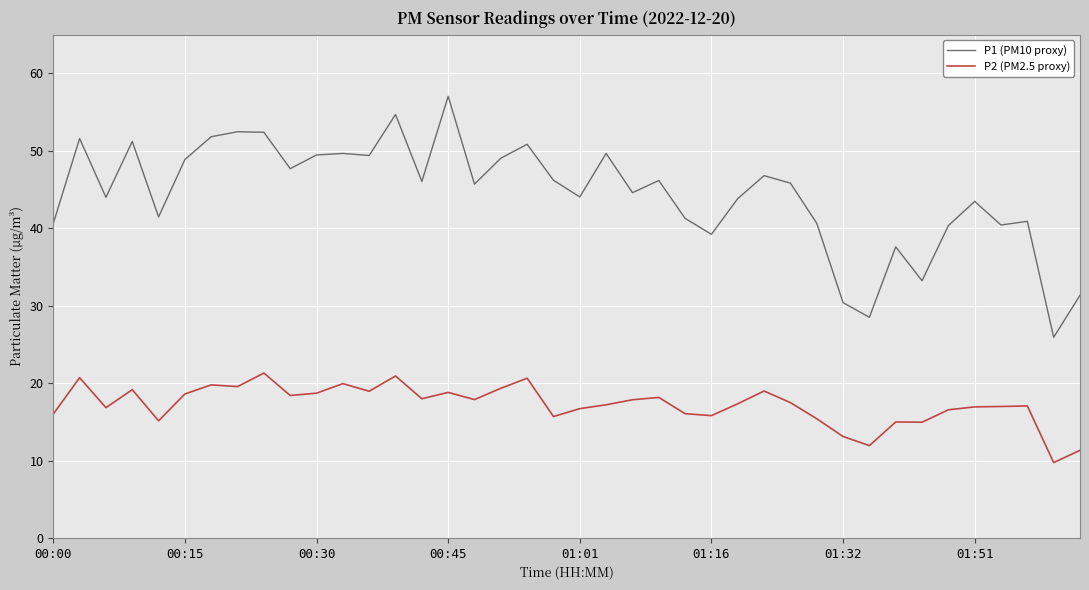

True or false: P2 (PM2.5 proxy) and P1 (PM10 proxy) cross at least once.

False